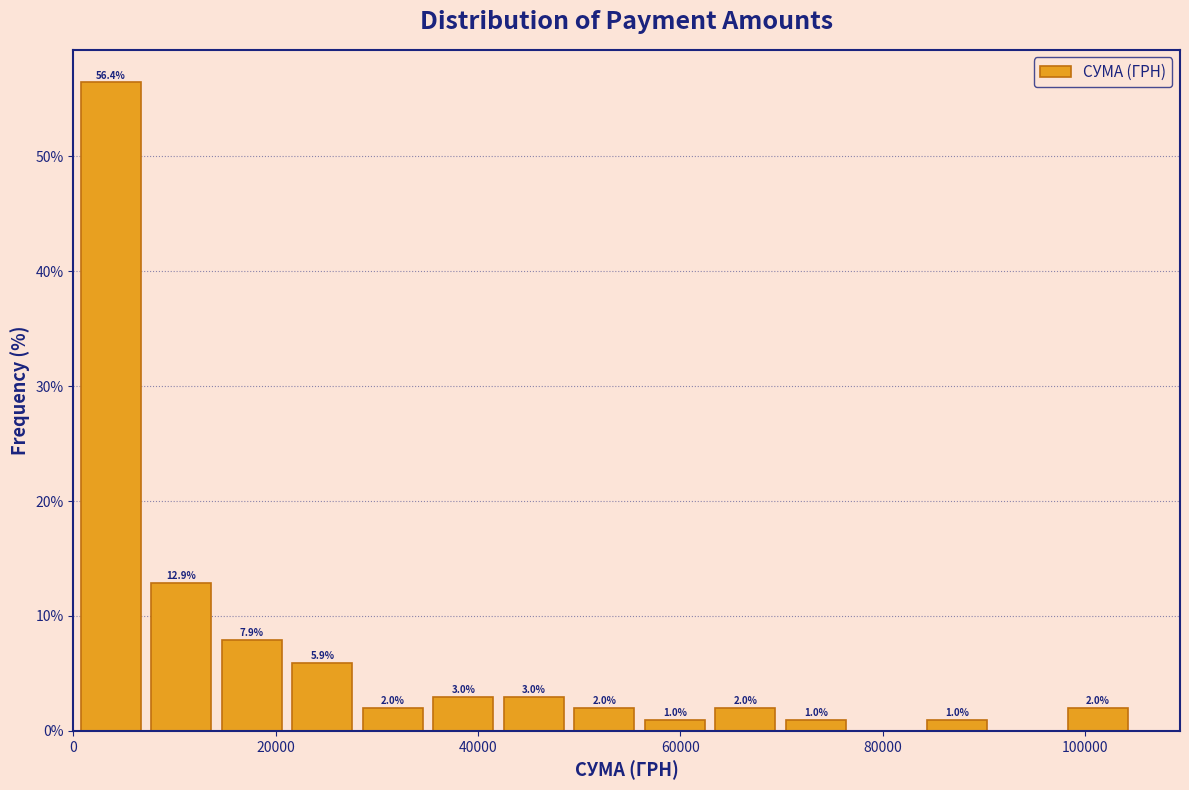

Around what value on the x-axis is the tallest bar? Give the approximate position of its centre, as read against the axis.

4000